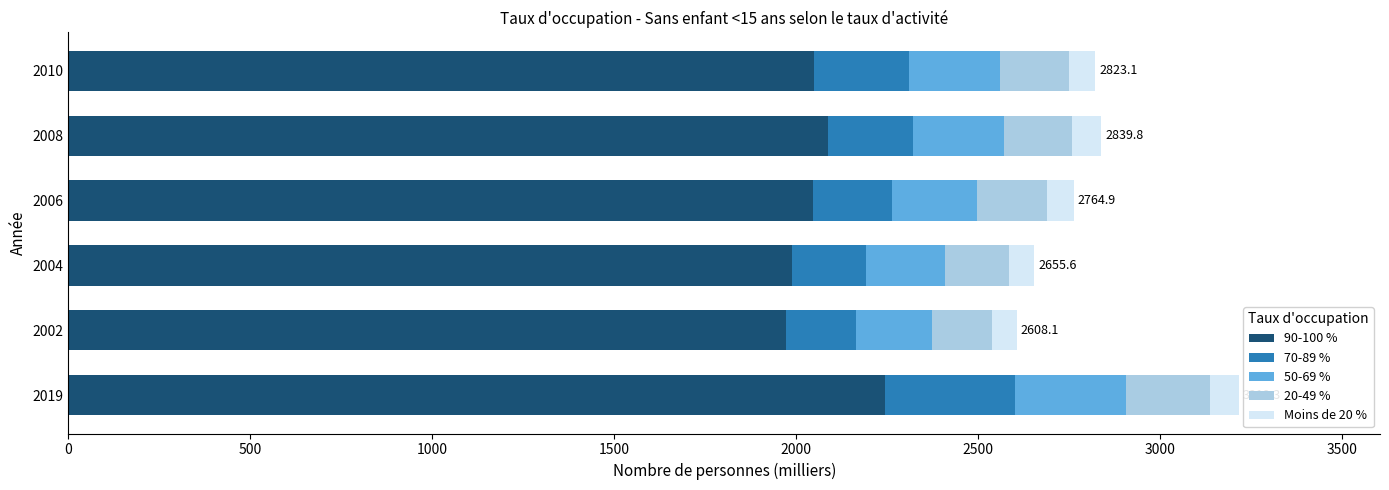

What is the maximum value for 90-100 %?

2244.7